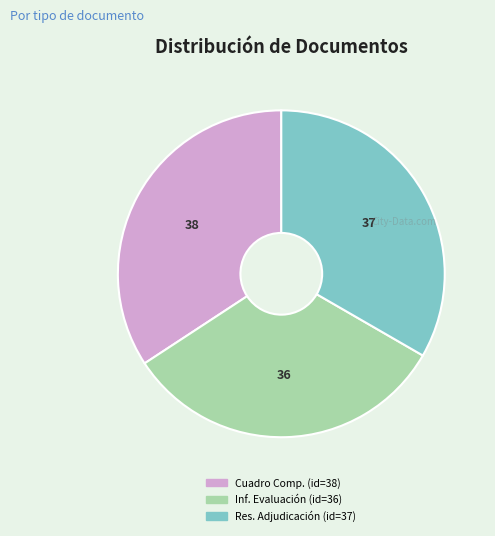

Is there a majority slice in this chart?

No